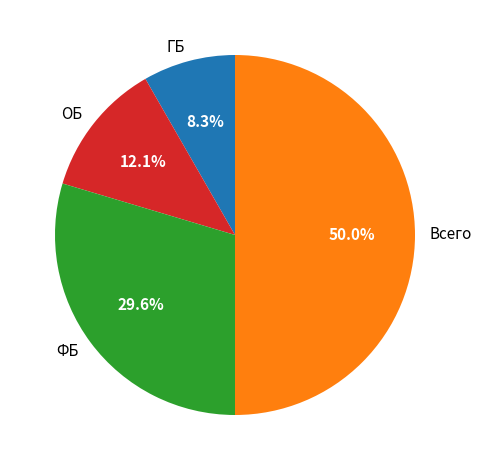

What is the ratio of the value at ФБ to the value at ГБ?

3.6